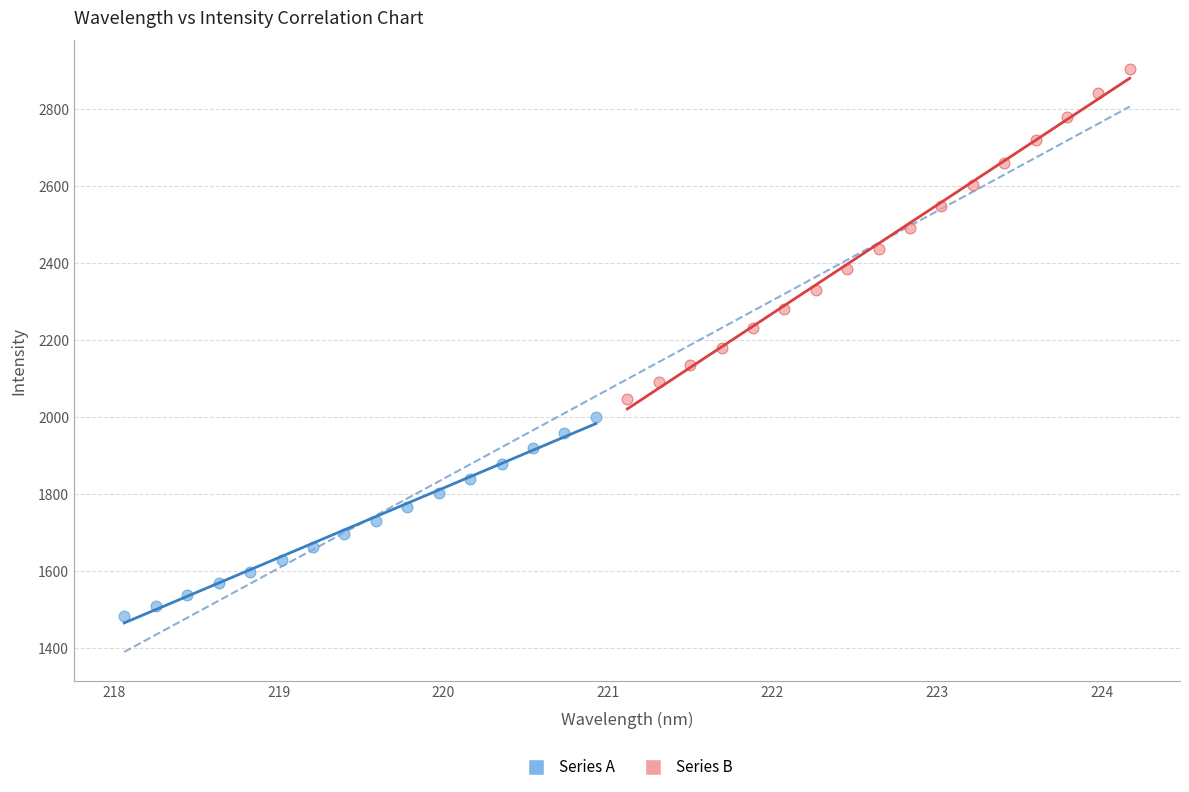

Which series reaches the minimum Y coordinate?

Series A